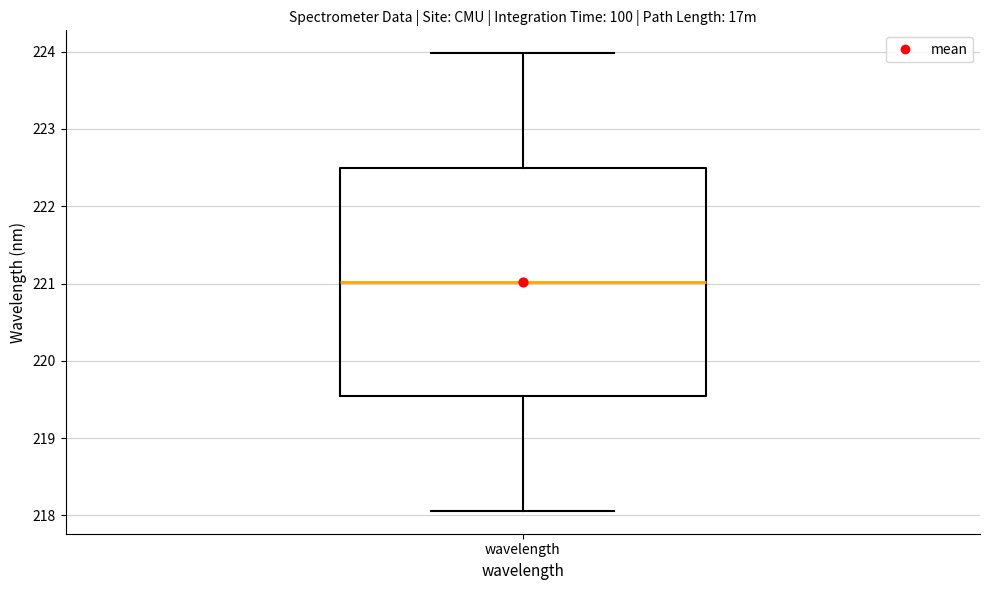

Where does the upper whisker of the box for wavelength end on the y-axis? The values are not printed on the chart, so give them approximately, as read against the axis.

224.0